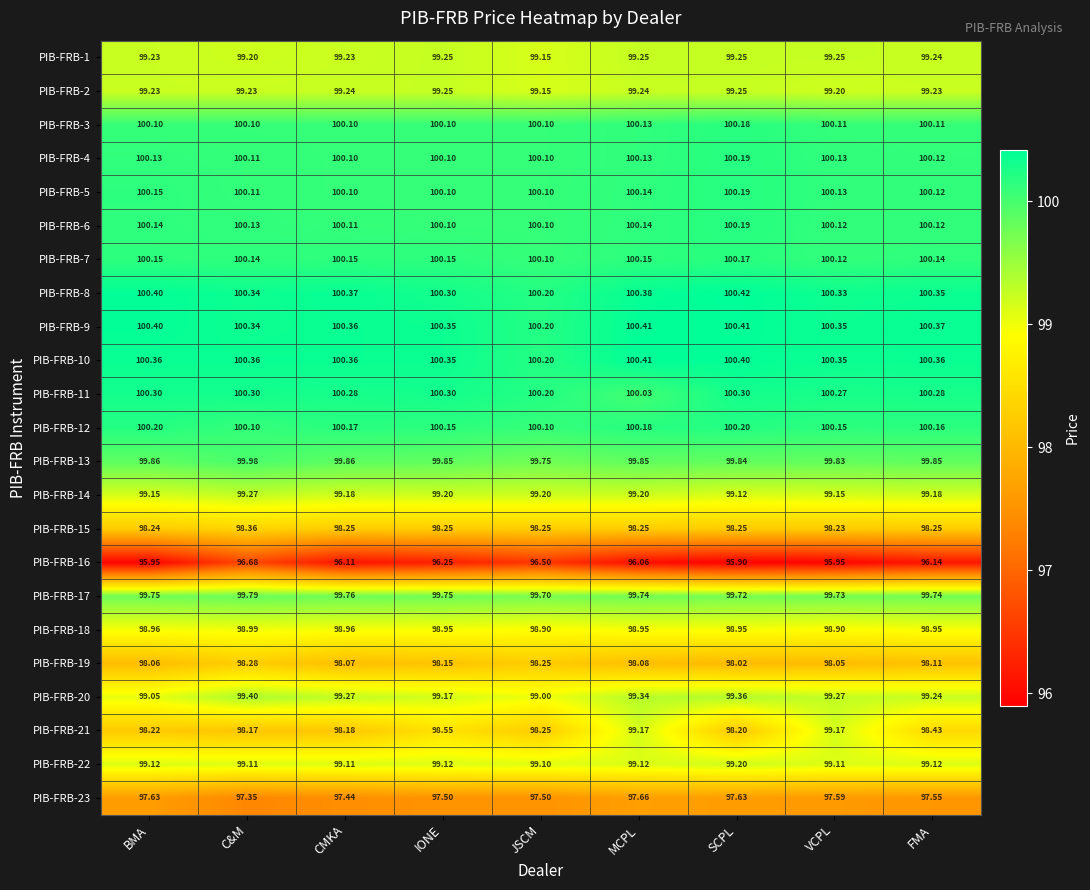

At how many categories does at least one series exceed 96?

9